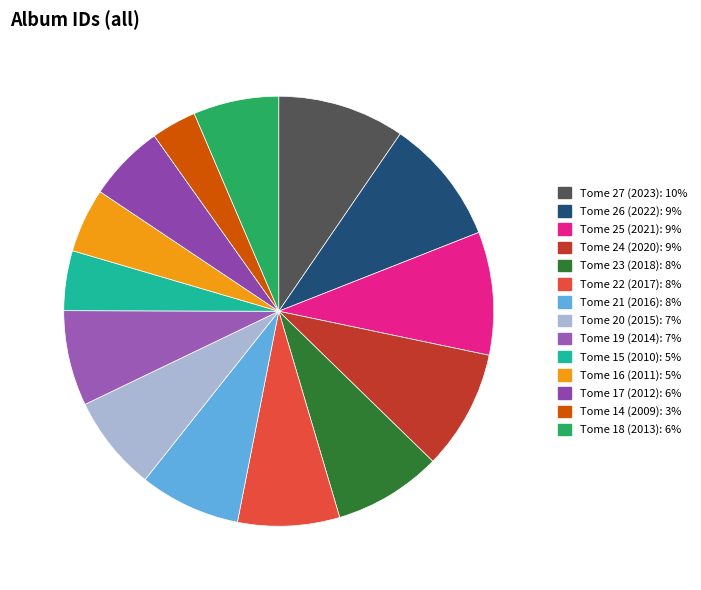

To the nearest percent, what percentage of the pie is Tome 18 (2013)?

6%